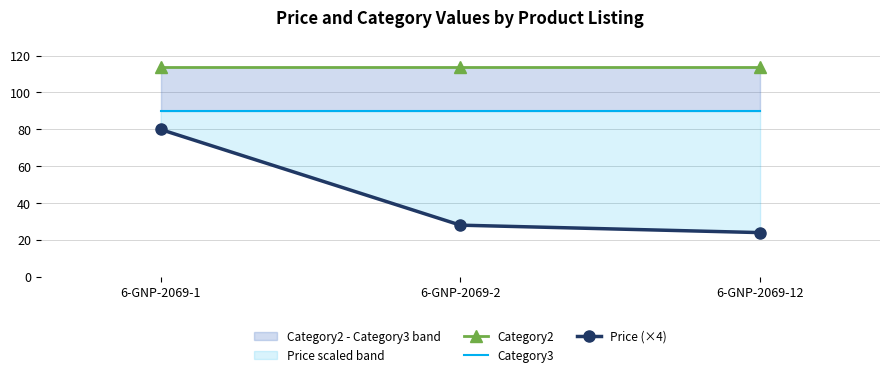

What is the value of the Price (×4) point at the 2nd from the left?

28.0